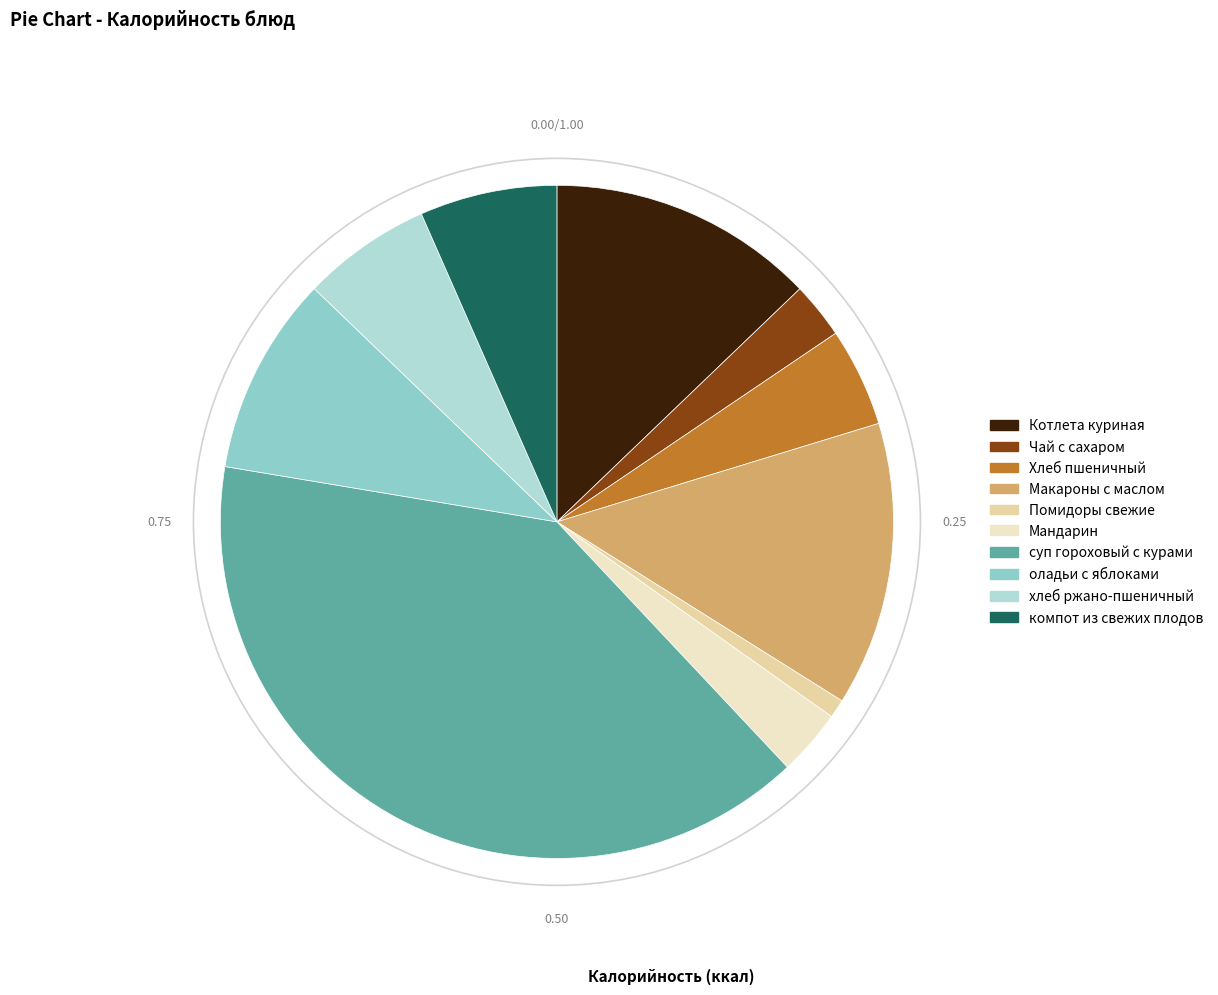

To the nearest percent, what percentage of the pie is суп гороховый с курами?

40%